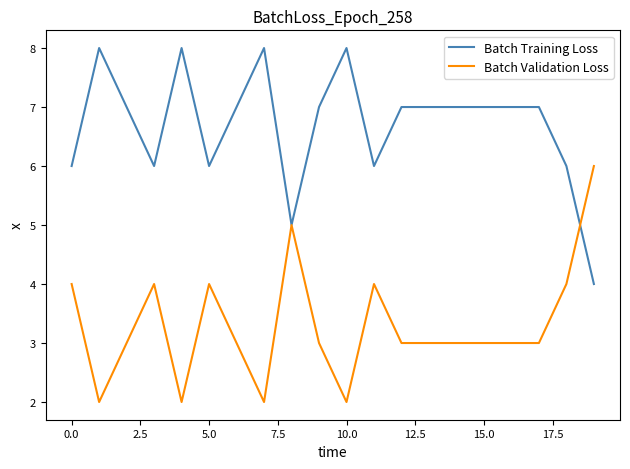

Rank the series by their average value, from lowest to highest.

Batch Validation Loss, Batch Training Loss